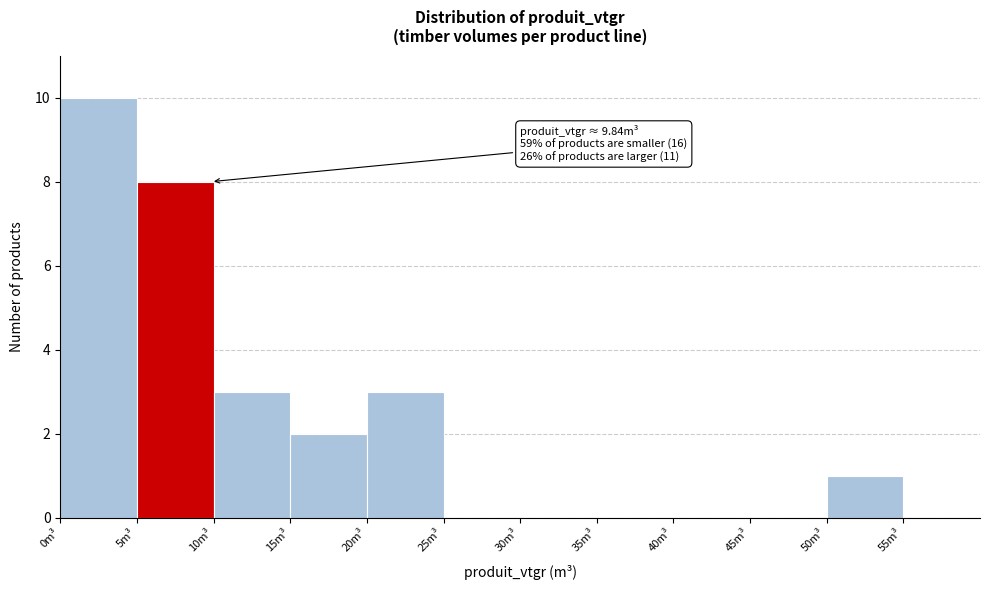

Which range on the x-axis has the tallest bar?

0 to 5